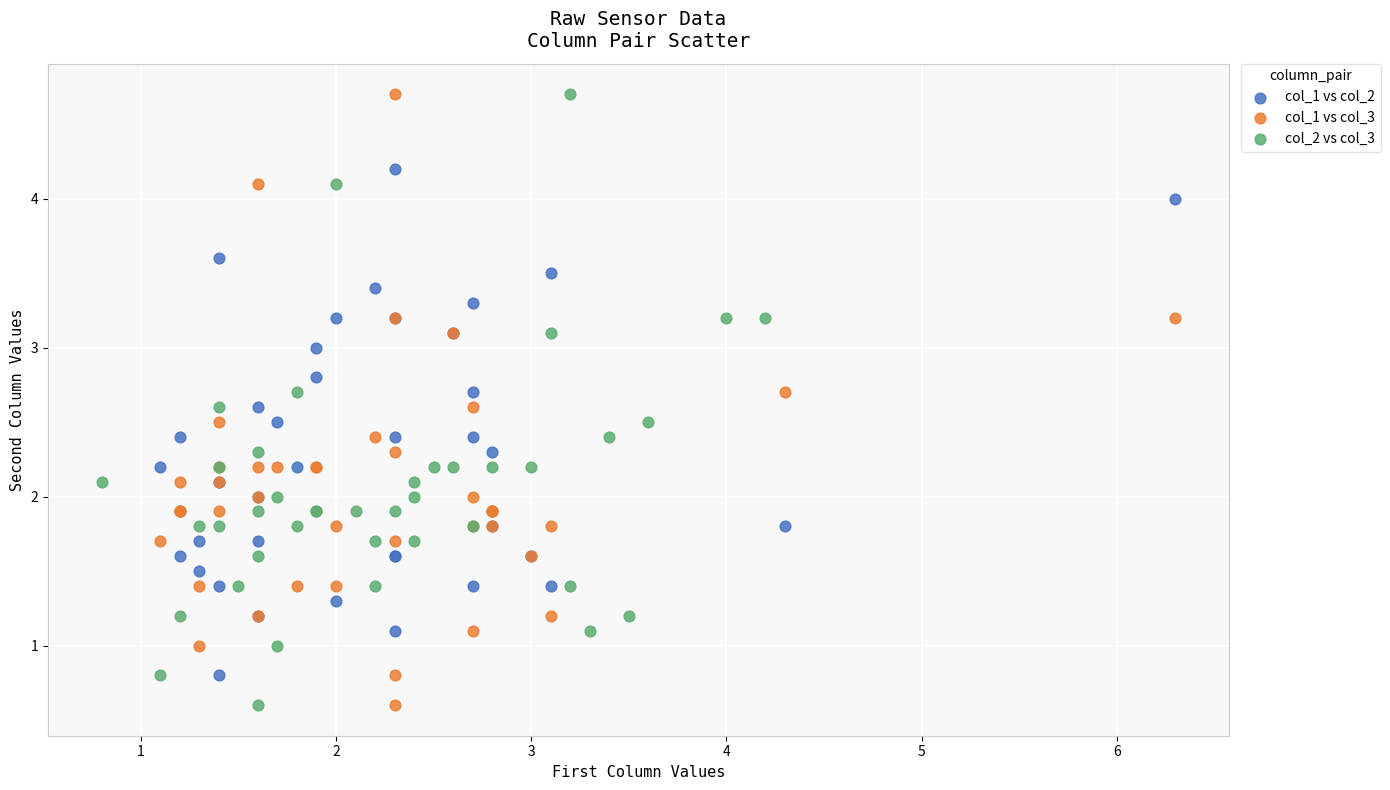

What are all the series names shown in the legend?

col_1 vs col_2, col_1 vs col_3, col_2 vs col_3